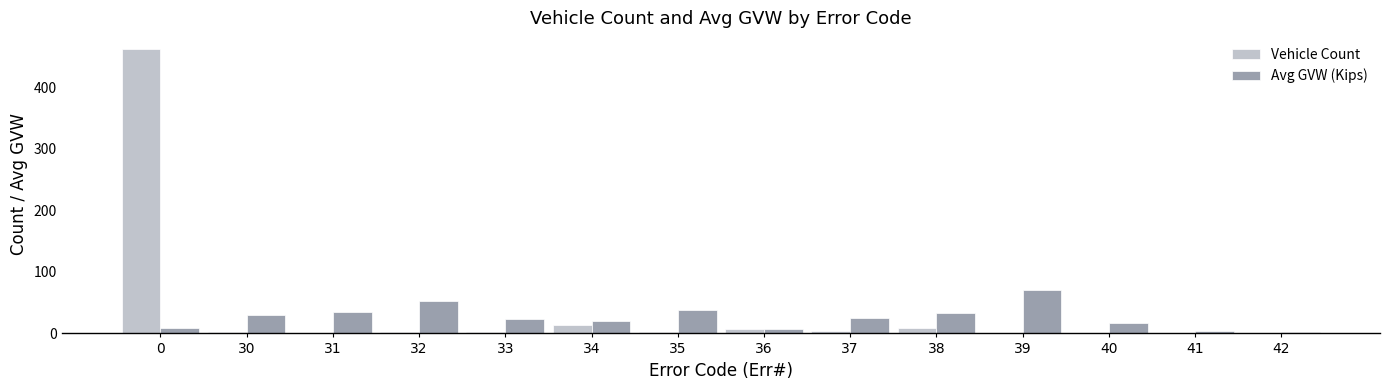

The value of Vehicle Count at 39 is 1.0. True or false?

True